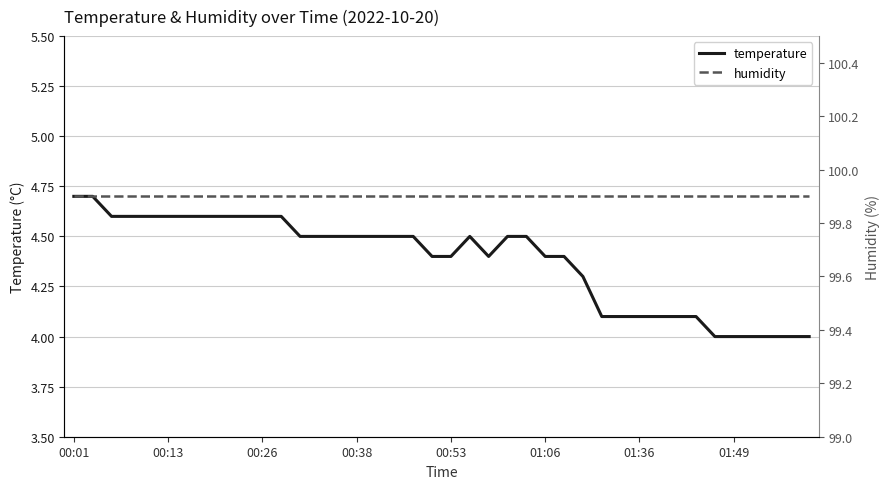

In temperature, how many points are lower than both neighbors (excluding endpoints)?

1